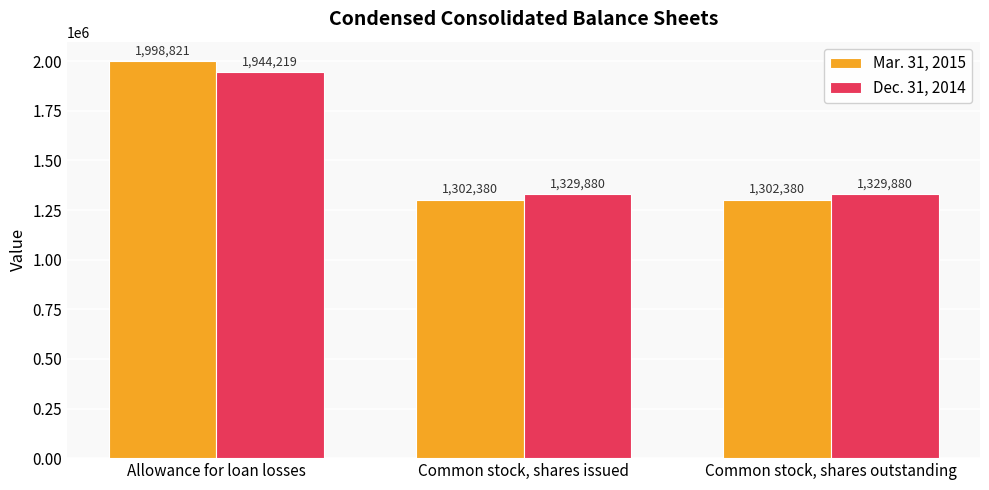

What is the label of the 1st bar from the left?

Allowance for loan losses